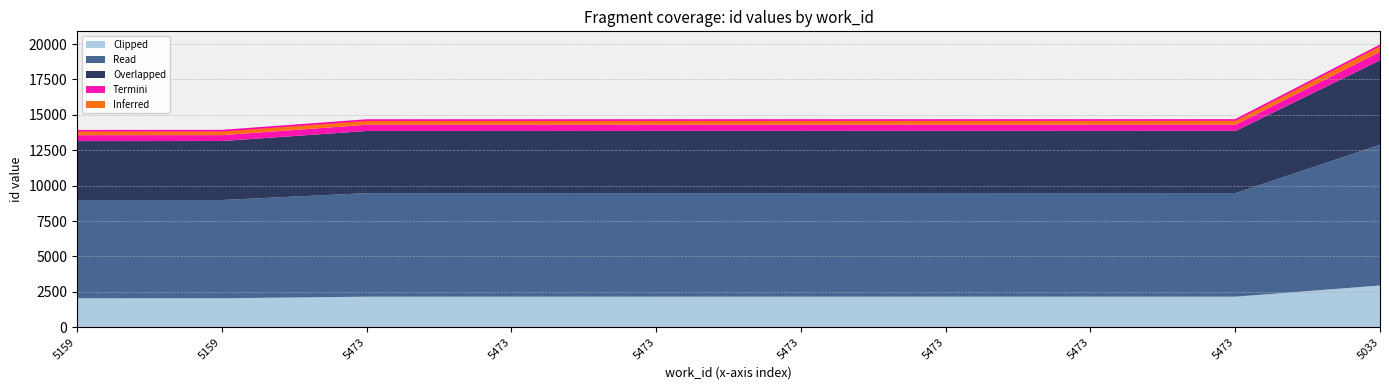

What is the difference between the maximum and minimum values in the Clipped series?

904.2